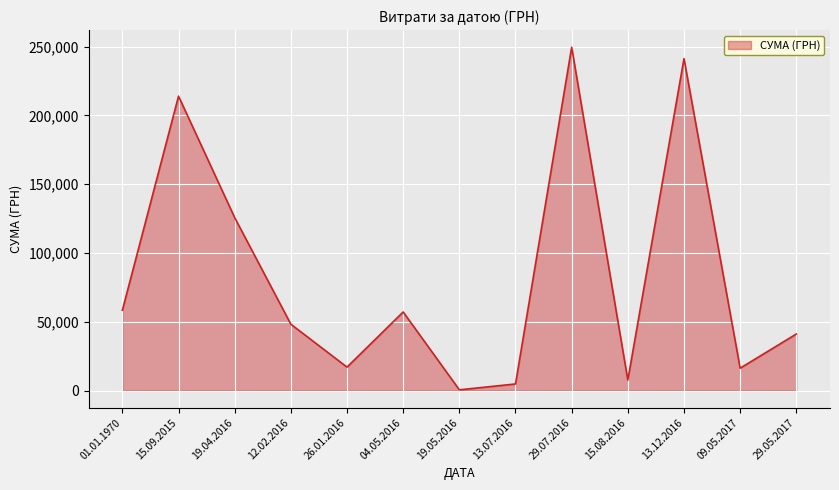

What position from the right is 13.07.2016?

6